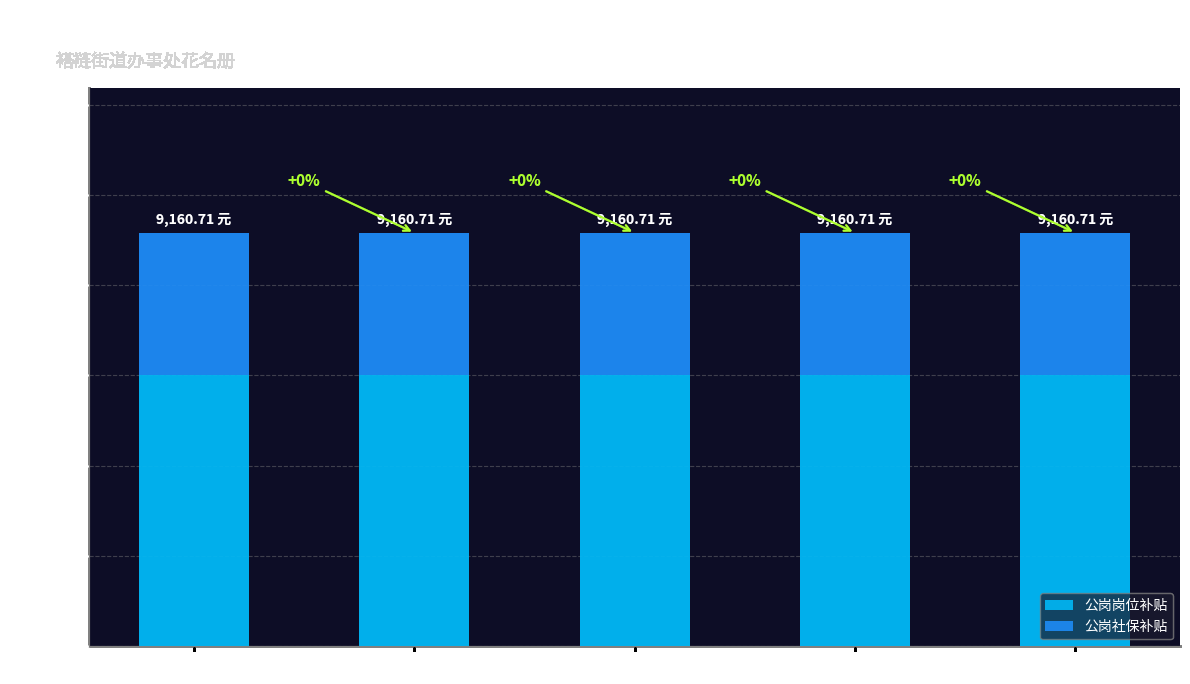

What is the total value across all series at 路云霞?

9160.7